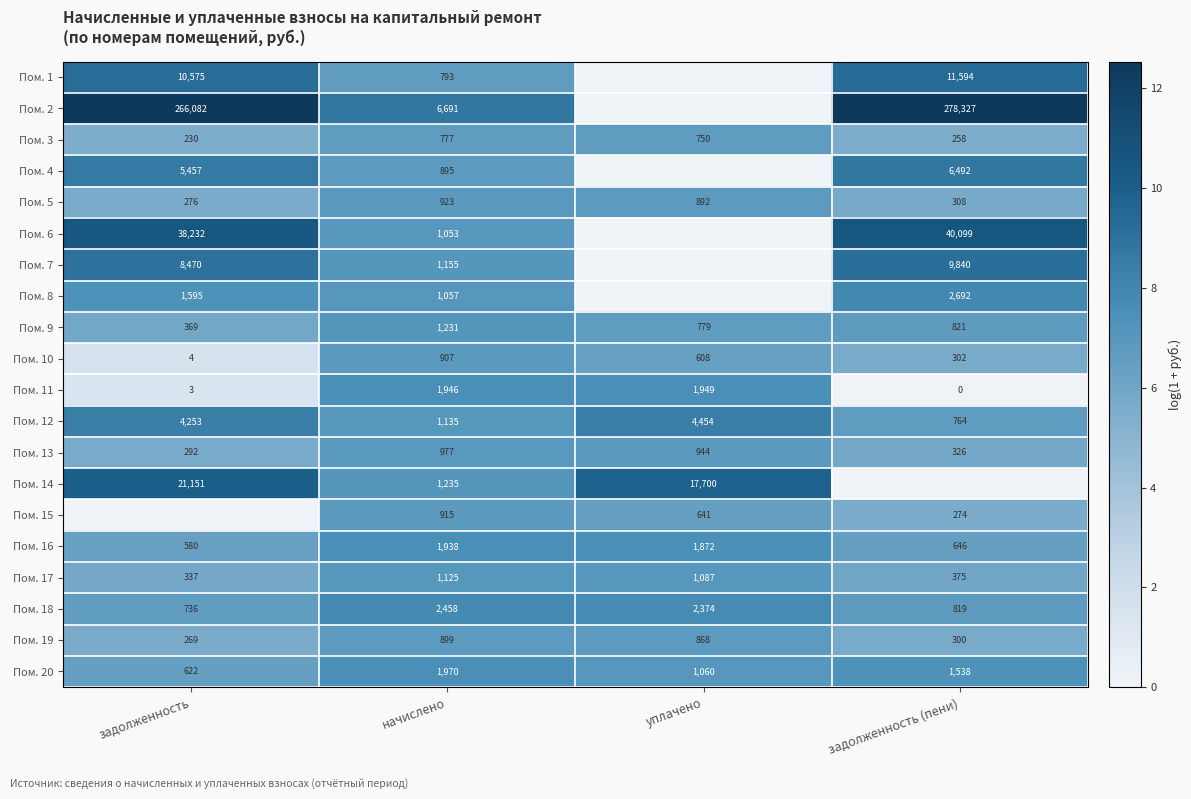

At how many categories does at least one series exceed 1?

4